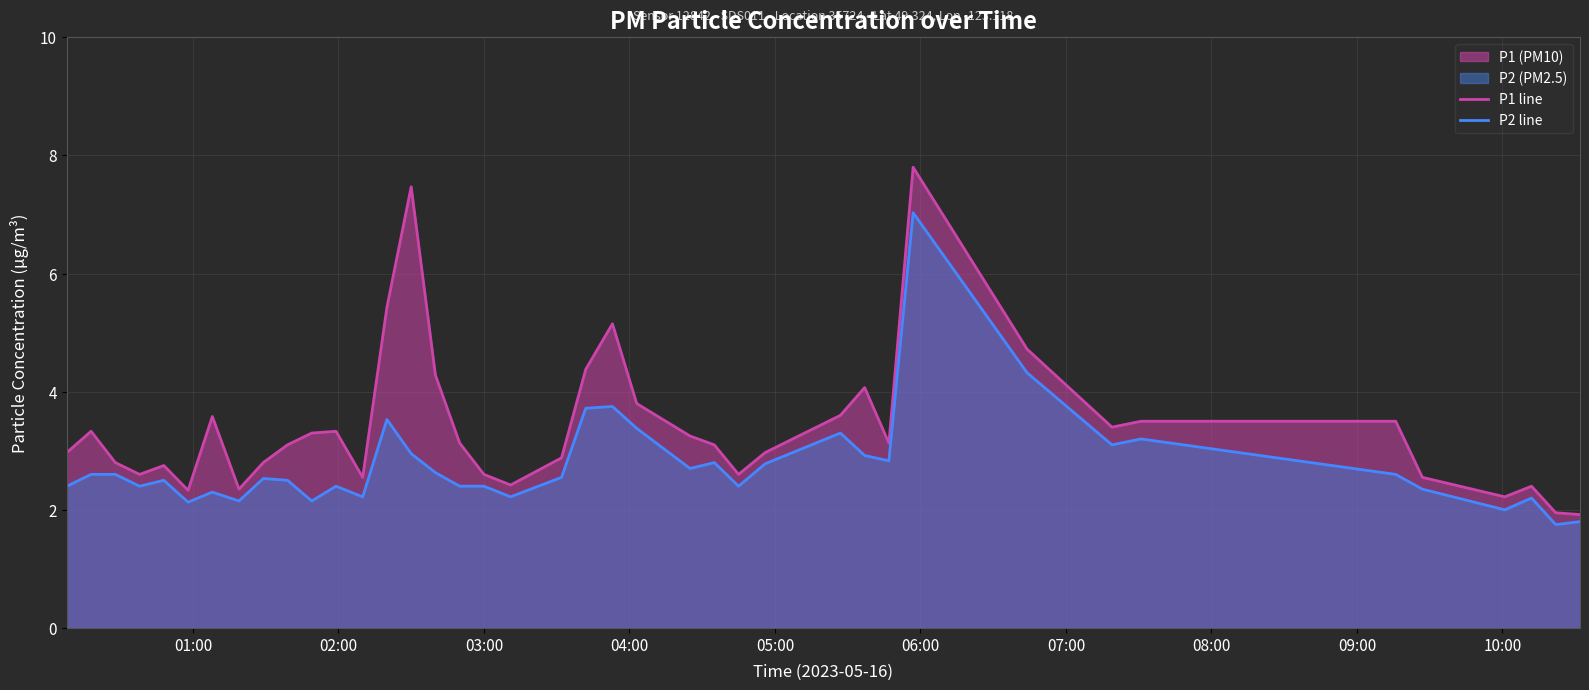

Reading left to right, transcribe all the data shown in this chart.

P1 line: 3.0	3.3	2.8	2.6	2.8	2.3	3.6	2.4	2.8	3.1	3.3	3.3	2.5	5.4	7.5	4.3	3.1	2.6	2.4	2.9	4.4	5.2	3.8	3.2	3.1	2.6	3.0	3.6	4.1	3.1	7.8	4.7	3.4	3.5	3.5	2.5	2.2	2.4	1.9	1.9
P2 line: 2.4	2.6	2.6	2.4	2.5	2.1	2.3	2.1	2.5	2.5	2.1	2.4	2.2	3.5	3.0	2.6	2.4	2.4	2.2	2.5	3.7	3.8	3.4	2.7	2.8	2.4	2.8	3.3	2.9	2.8	7.0	4.3	3.1	3.2	2.6	2.4	2.0	2.2	1.8	1.8